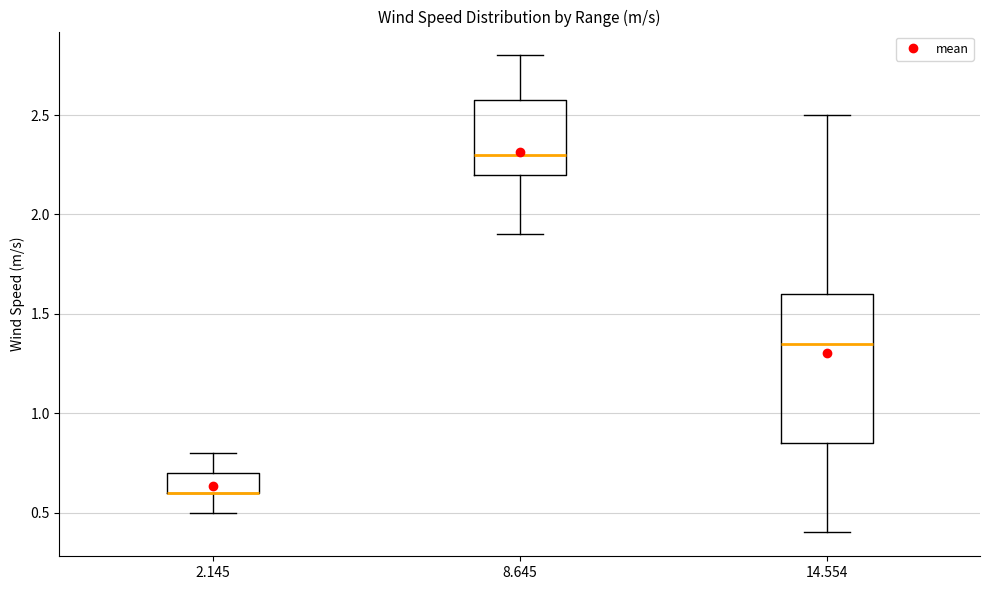

Reading left to right, read every box against the y-axis: the position of its median line, the range the box covers, and the ends of its whiskers. The values are not printed on the chart, so give them approximately, as read against the axis.

2.145: median 0.60 (drawn on the box's lower edge), box 0.60 to 0.70, whiskers 0.50 to 0.80
8.645: median 2.30, box 2.20 to 2.60, whiskers 1.90 to 2.80
14.554: median 1.35, box 0.85 to 1.60, whiskers 0.40 to 2.50